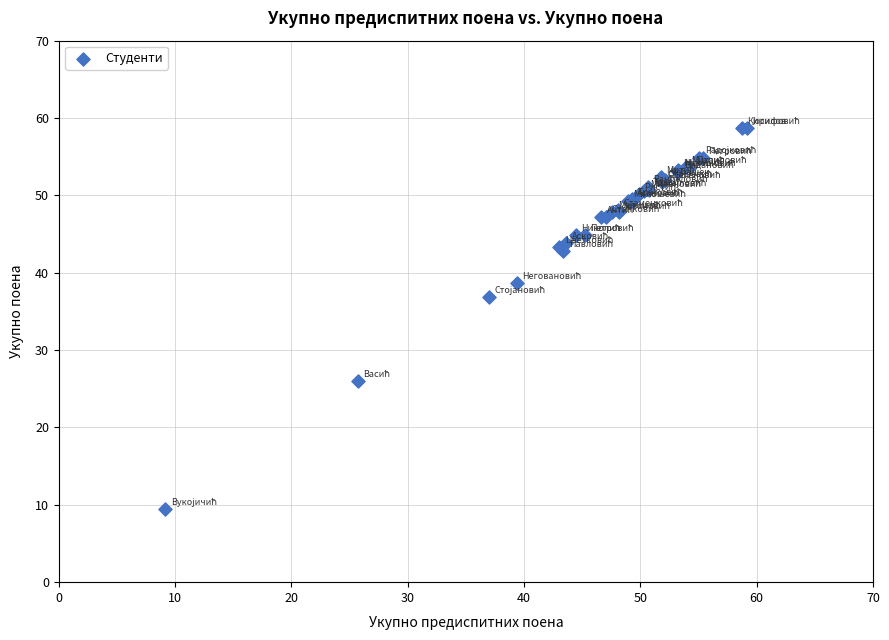

What Y value in the scatter plot is closest to 34?

36.9